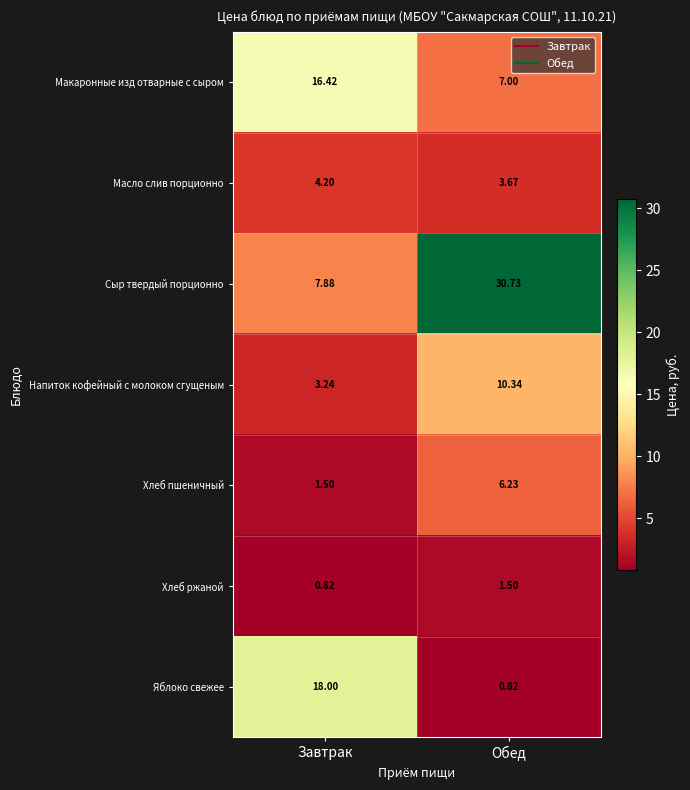

At Завтрак, list the series in order from largest to smallest.

Яблоко свежее, Макаронные изд отварные с сыром, Сыр твердый порционно, Масло слив порционно, Напиток кофейный с молоком сгущеным, Хлеб пшеничный, Хлеб ржаной